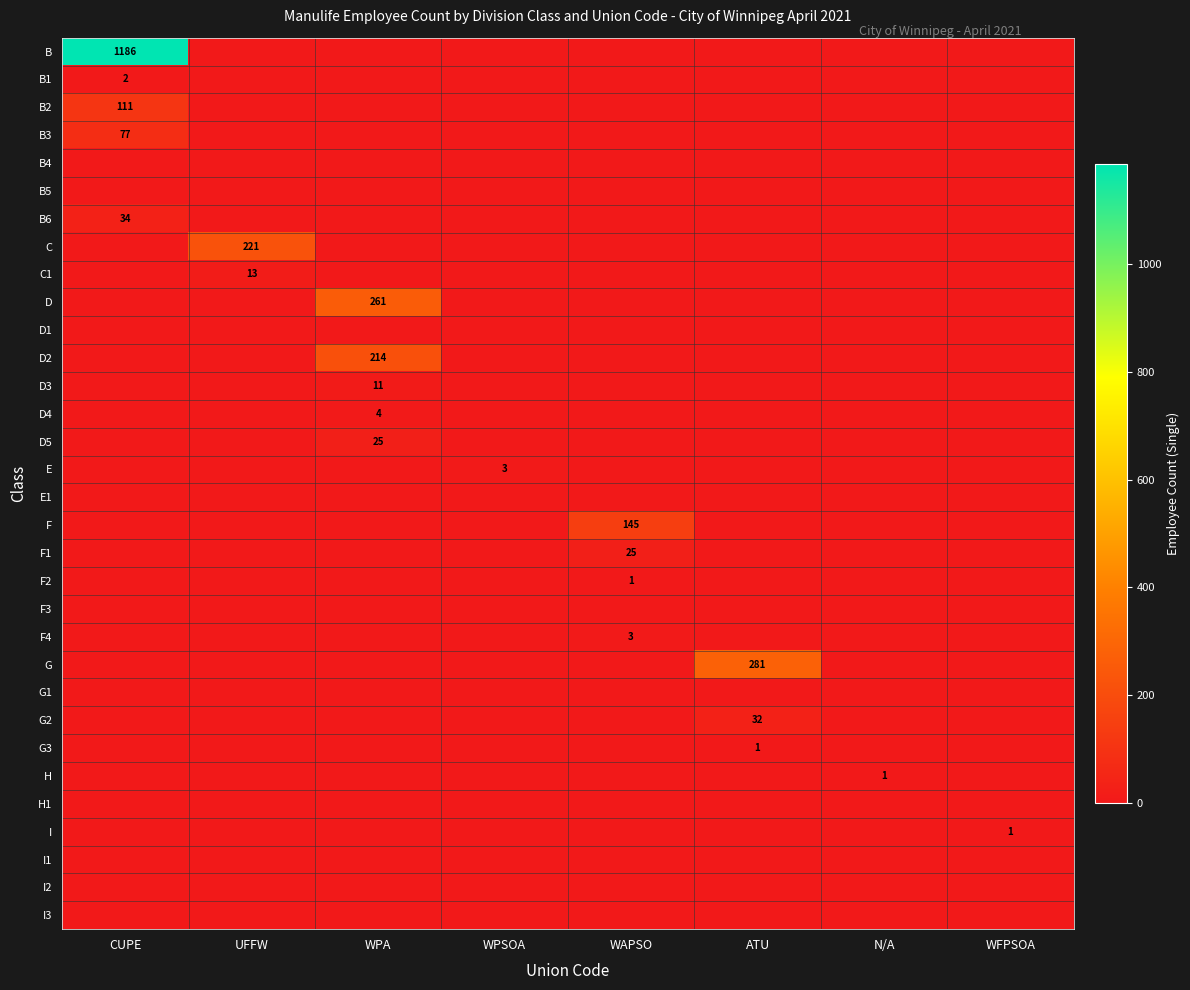

True or false: B5 has a value of 0 at N/A.

True